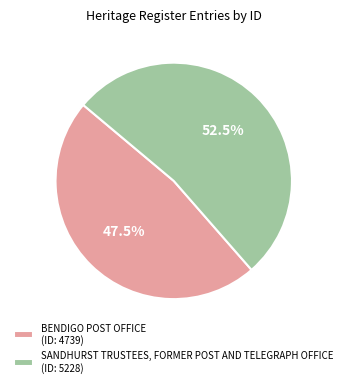

What is the ratio of the value at SANDHURST TRUSTEES, FORMER POST AND TELEGRAPH OFFICE to the value at BENDIGO POST OFFICE?

1.1